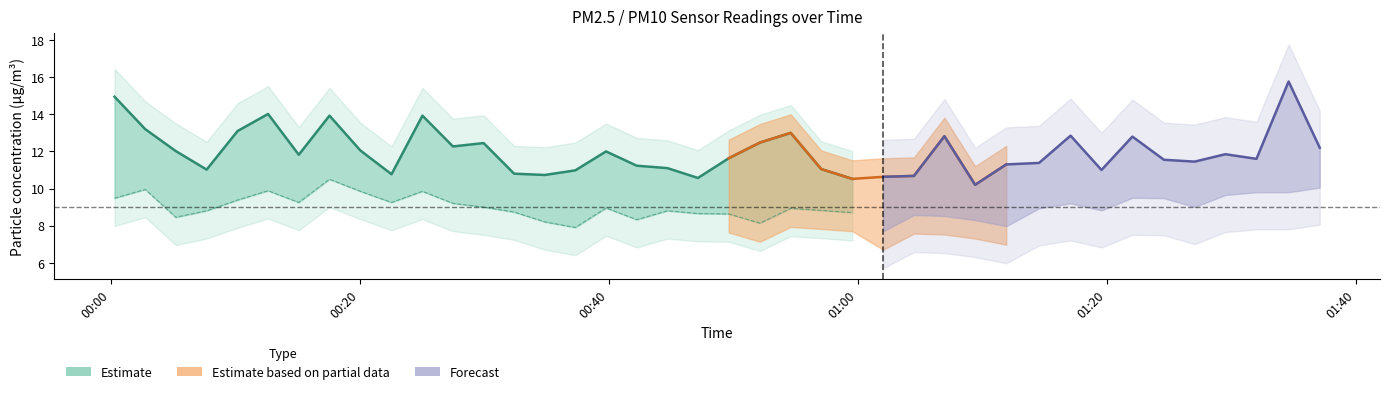

Count the number of categories in the chart.

40